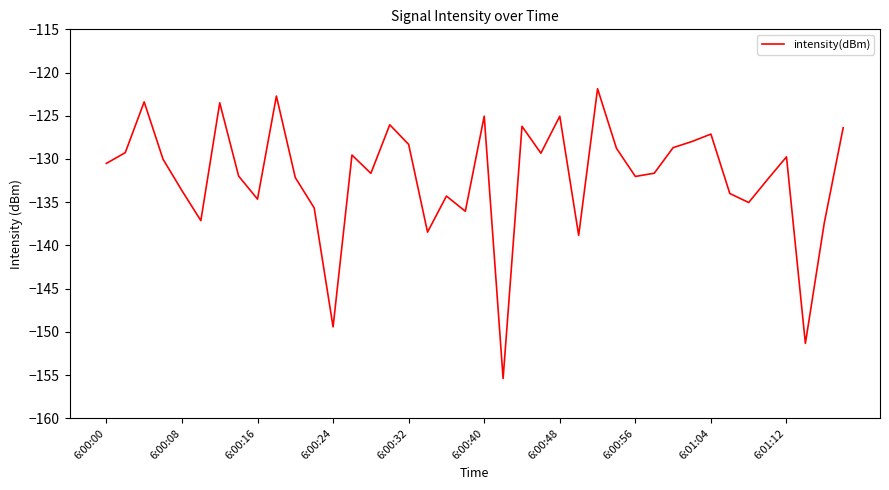

What is the maximum value shown in the chart?

-121.9